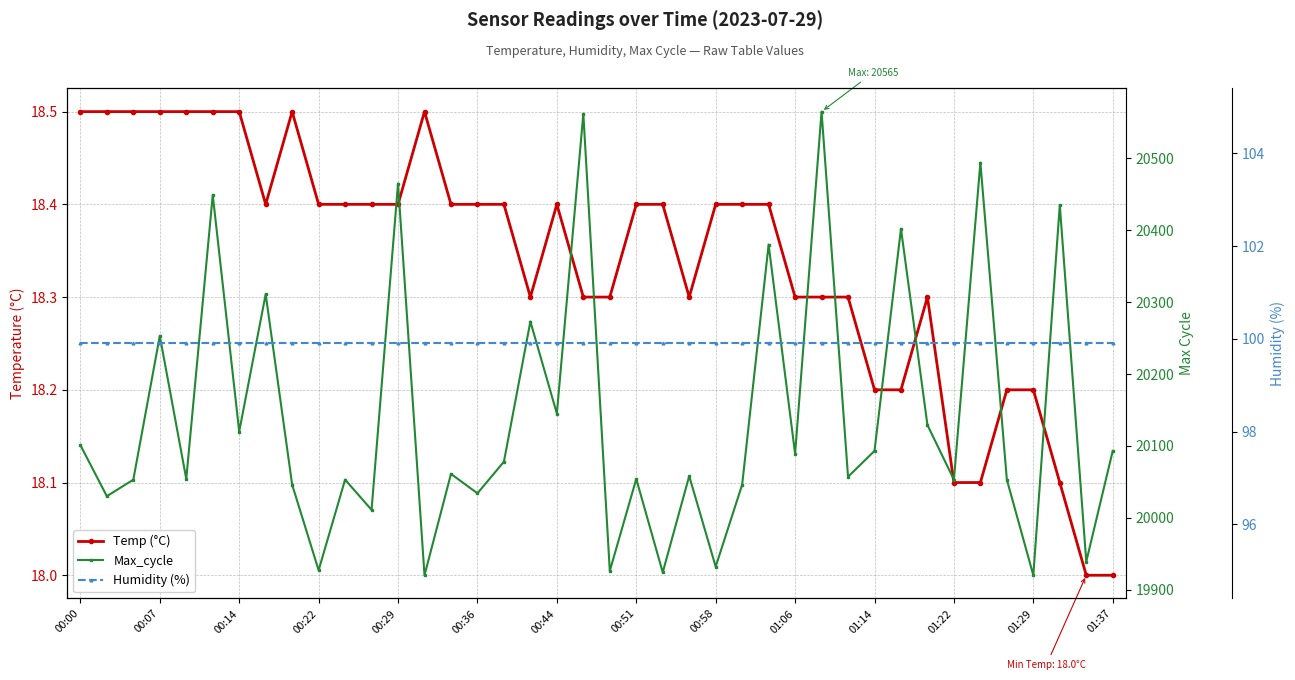

At how many categories does at least one series exceed 14485?

40